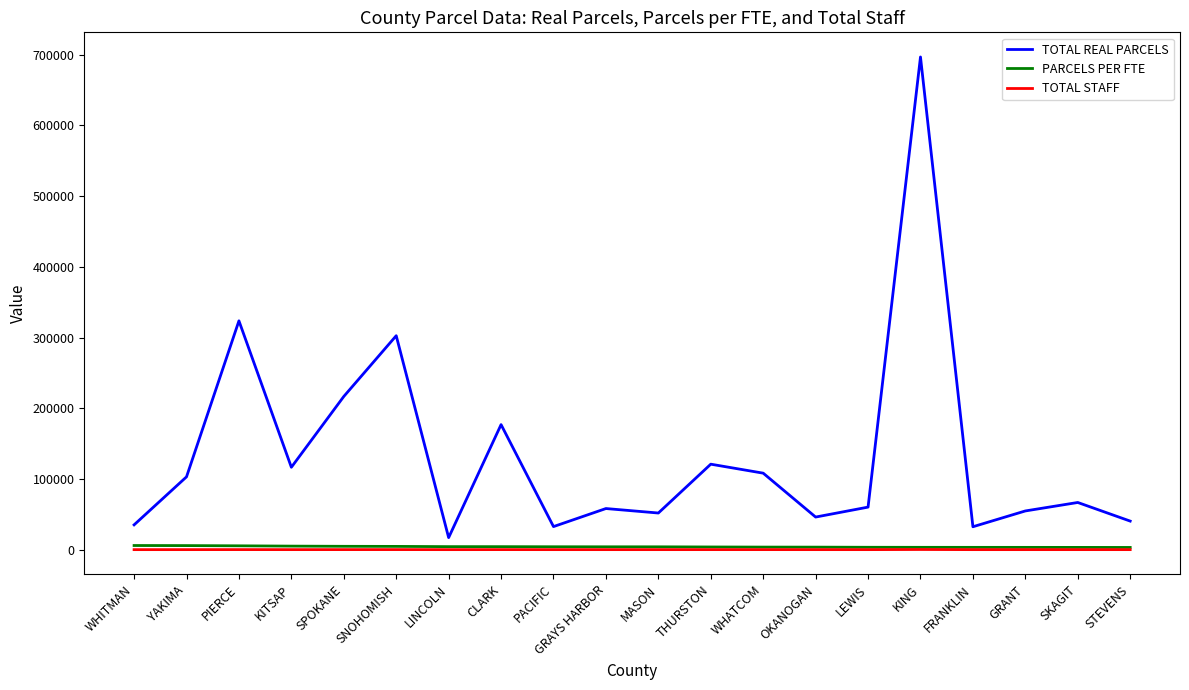

Is it true that TOTAL REAL PARCELS equals 58135.0 at GRAYS HARBOR?

True